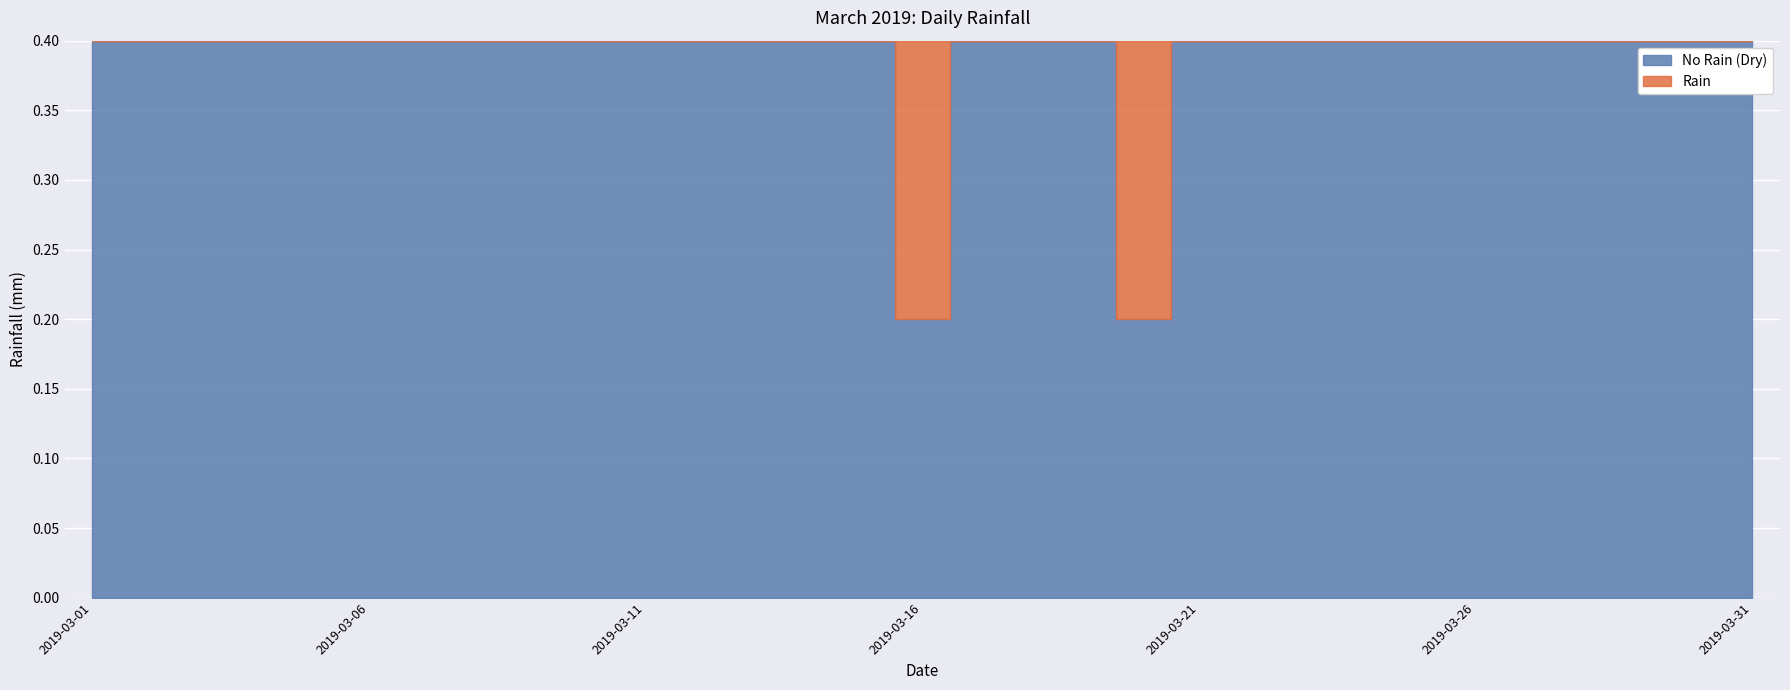

How many lines are shown in the chart?

1